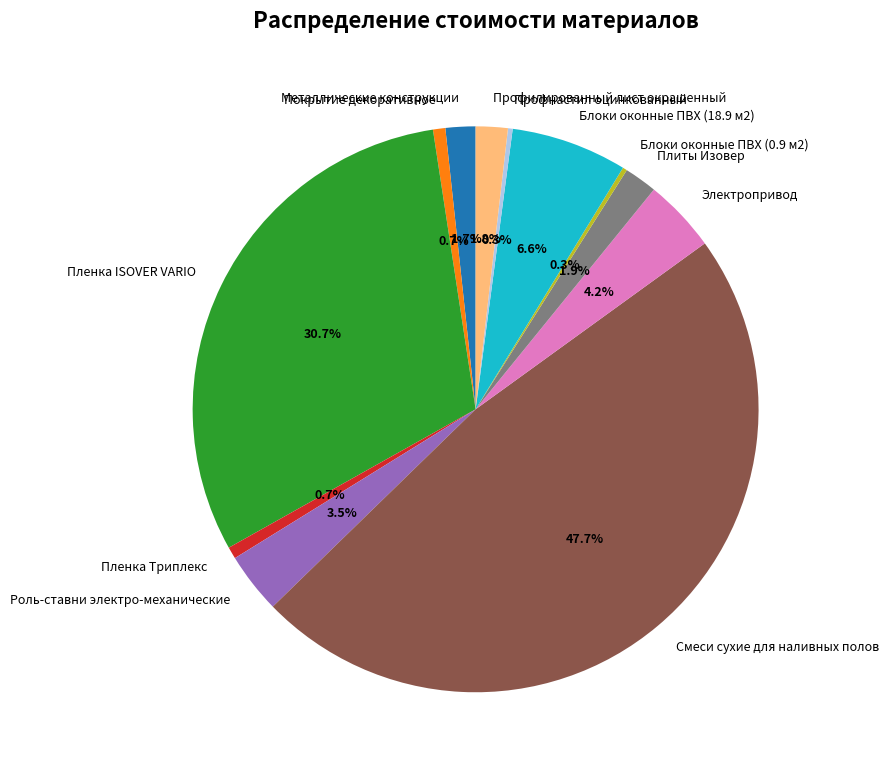

To the nearest percent, what is the difference between the largest and smallest slice percentages?

47%